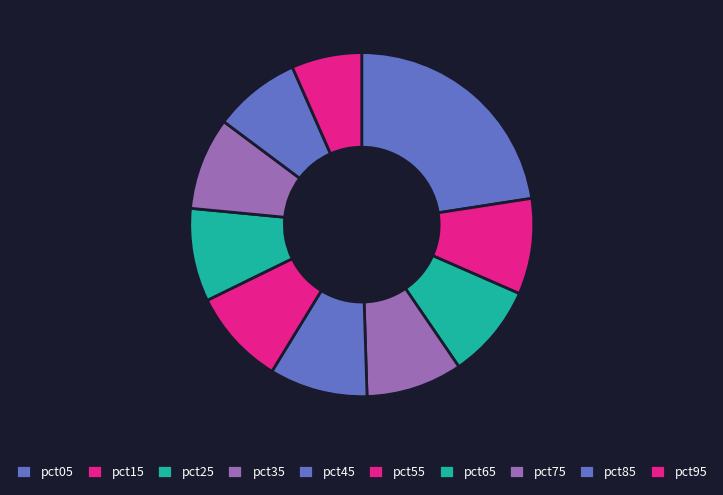

True or false: pct15 accounts for 1% of the total.

False